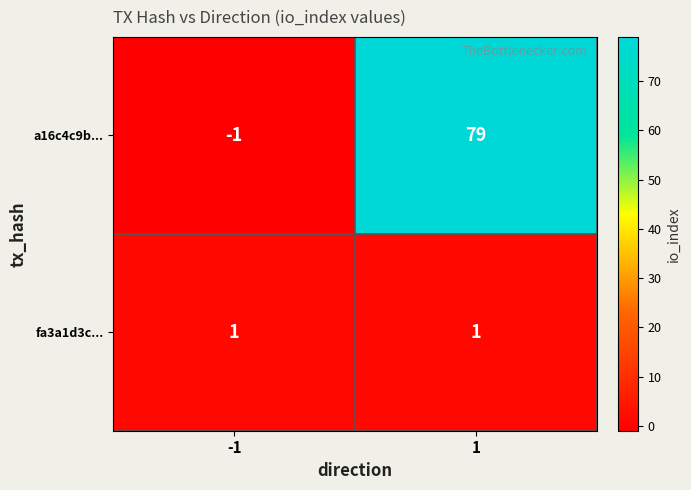

Reading left to right, extract all data points from this chart.

a16c4c9b...: -1=-1	1=79
fa3a1d3c...: -1=1	1=1